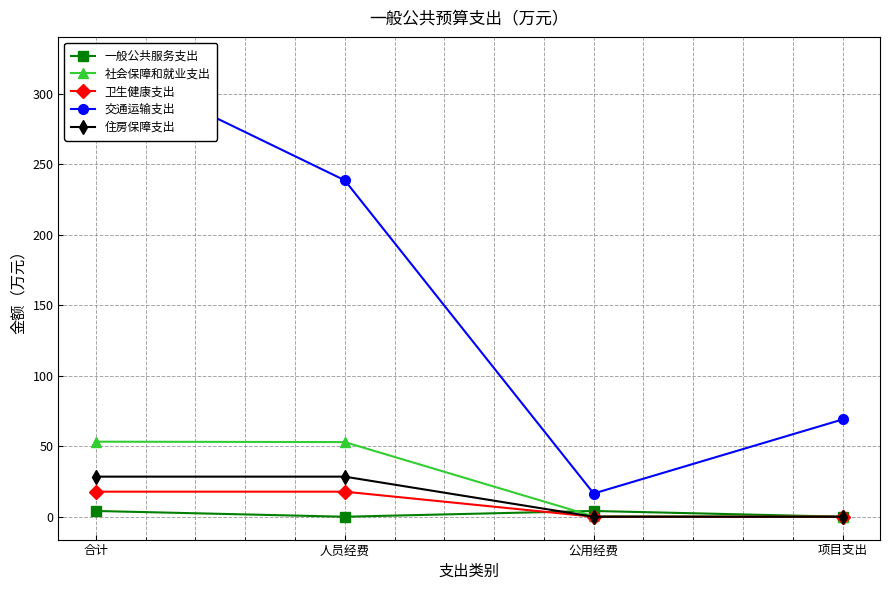

Between which two adjacent categories do 一般公共服务支出 and 卫生健康支出 first intersect?

人员经费 and 公用经费